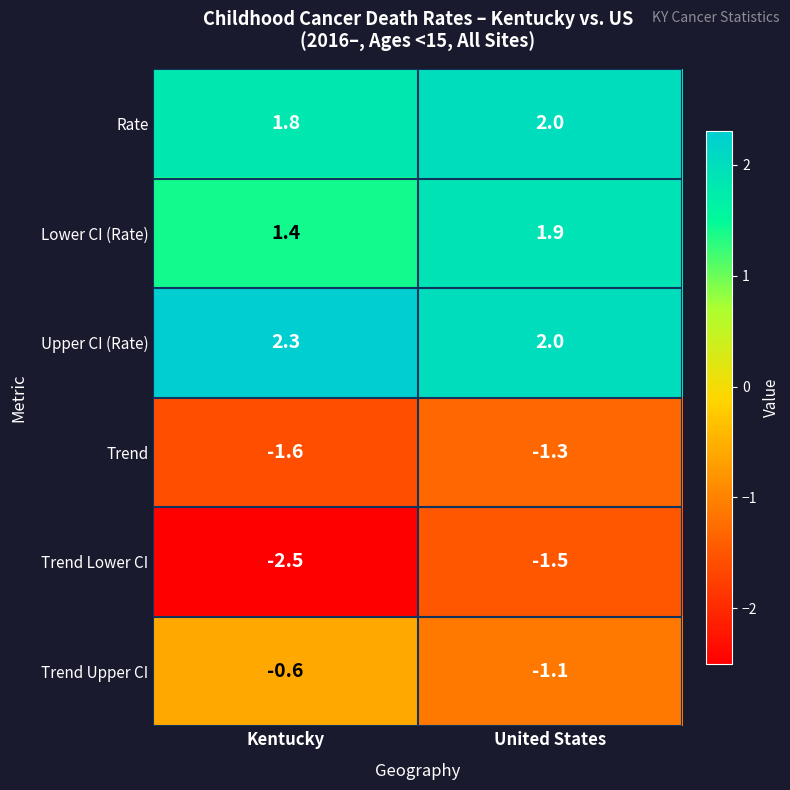

Which series has the largest range (max minus min)?

Trend Lower CI